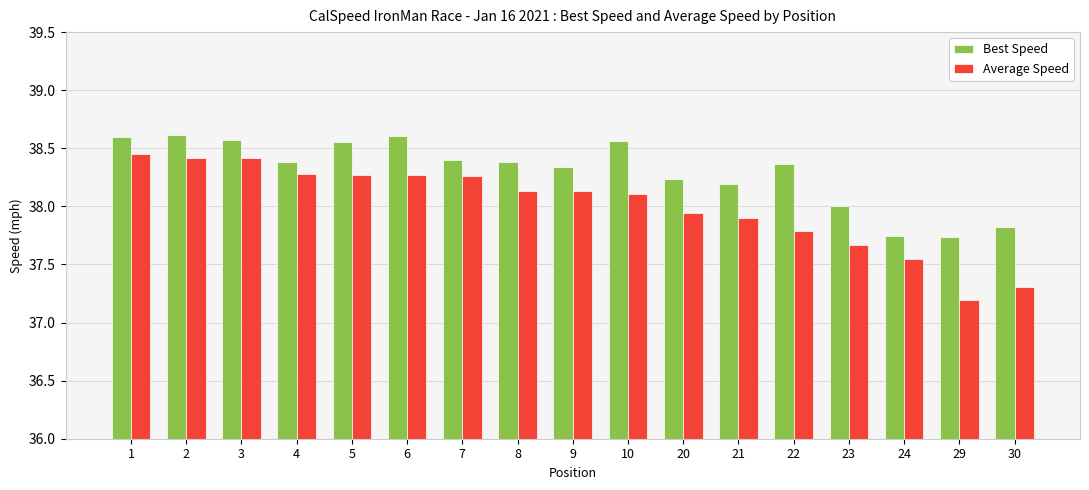

How many series are shown in this chart?

2